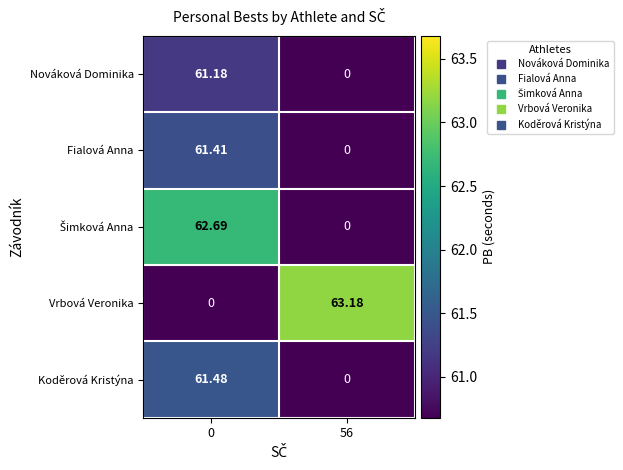

Is the value of Fialová Anna at 56 greater than the value of Vrbová Veronika at 56?

No